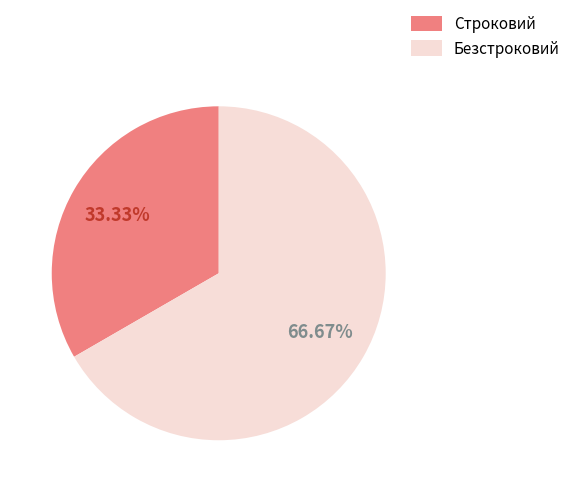

The Строковий slice represents 44% of the pie. True or false?

False